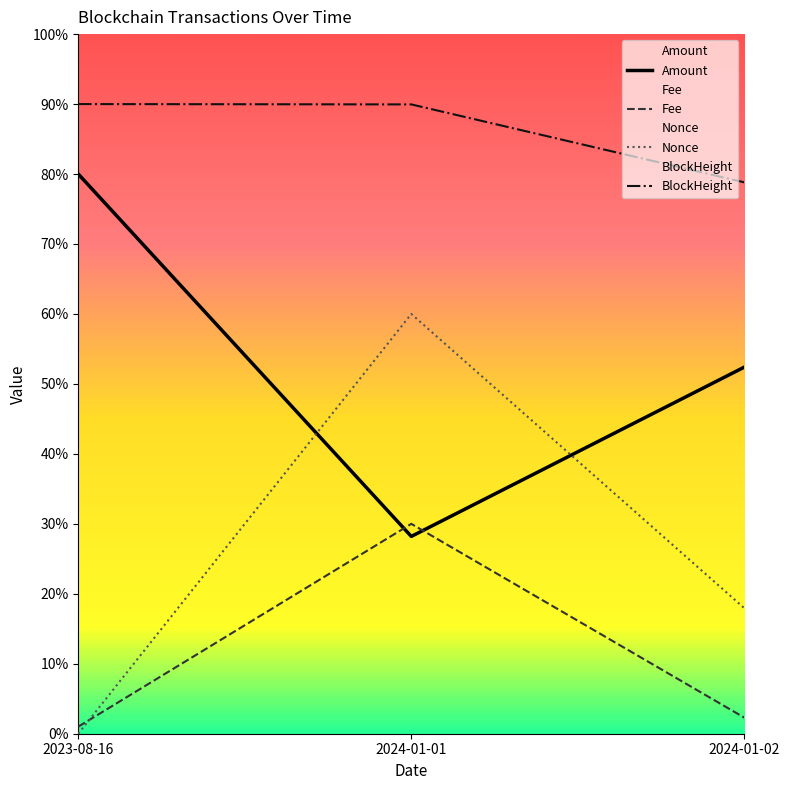

Is this an area chart (filled region under the line)?

No